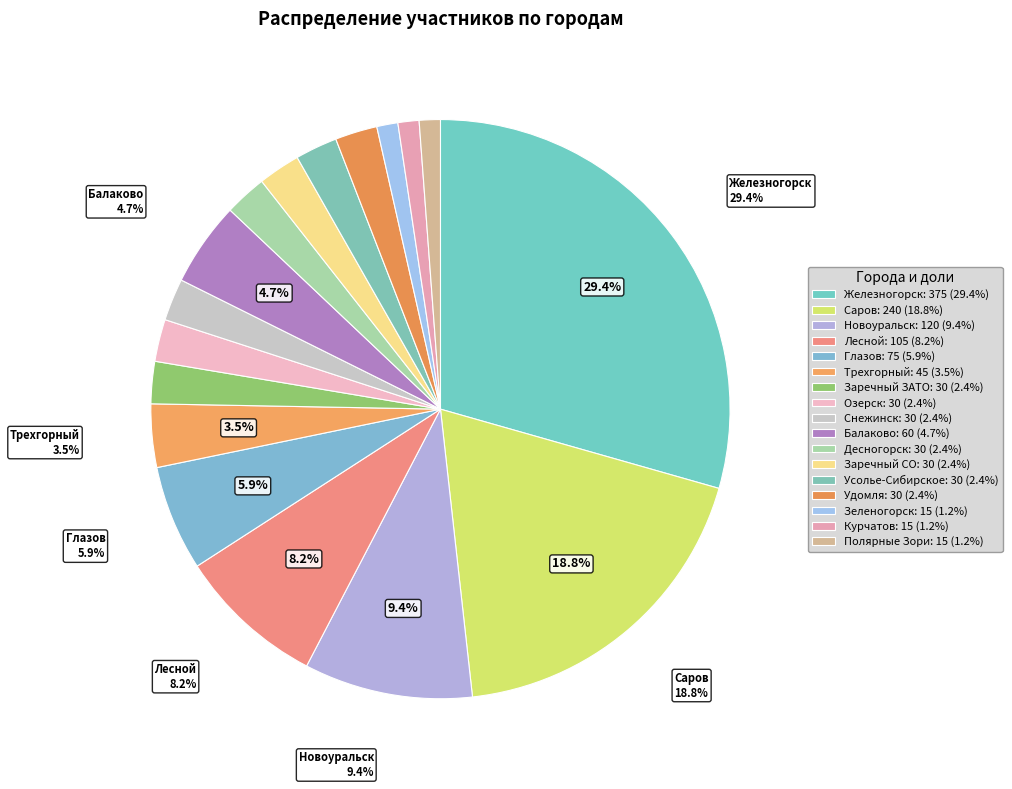

Is the sum of Снежинск and Заречный ЗАТО greater than half?

No